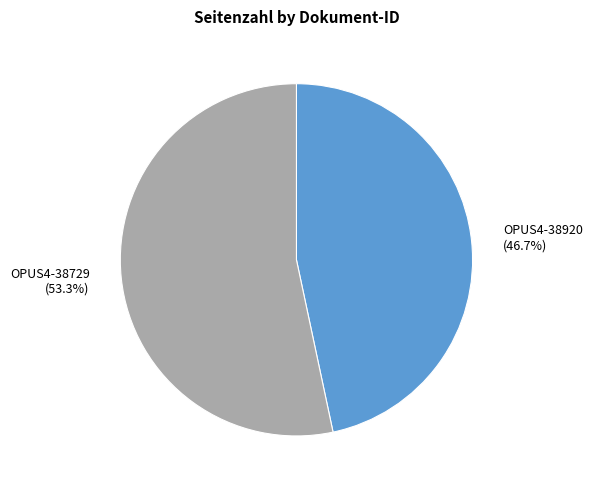

True or false: OPUS4-38920 accounts for 47% of the total.

True